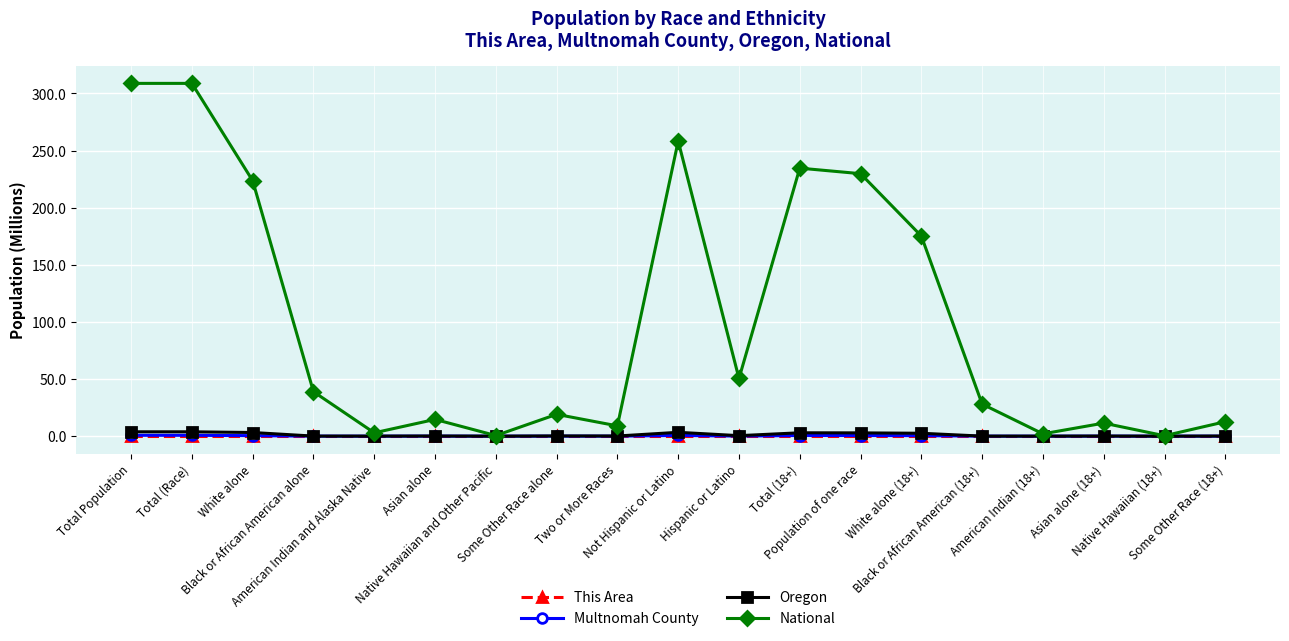

At how many categories does at least one series exceed 67?

7